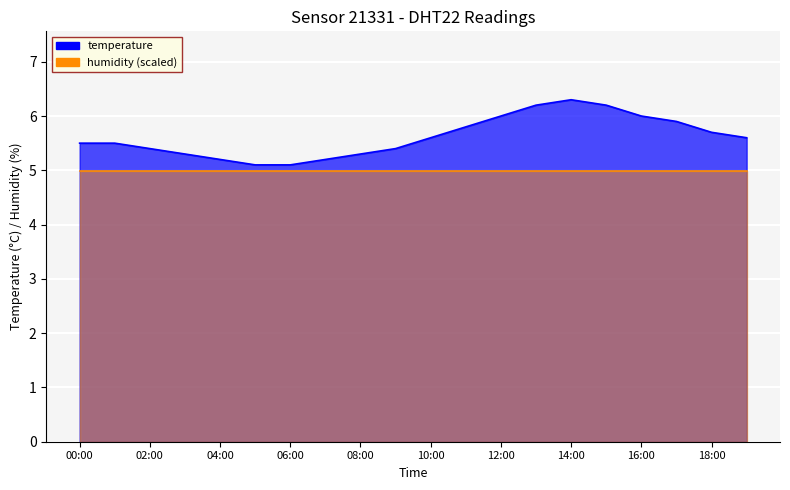

List the labels in order of value, largest first.

14:00, 13:00, 15:00, 12:00, 16:00, 17:00, 11:00, 18:00, 10:00, 19:00, 00:00, 01:00, 02:00, 09:00, 03:00, 08:00, 04:00, 07:00, 05:00, 06:00